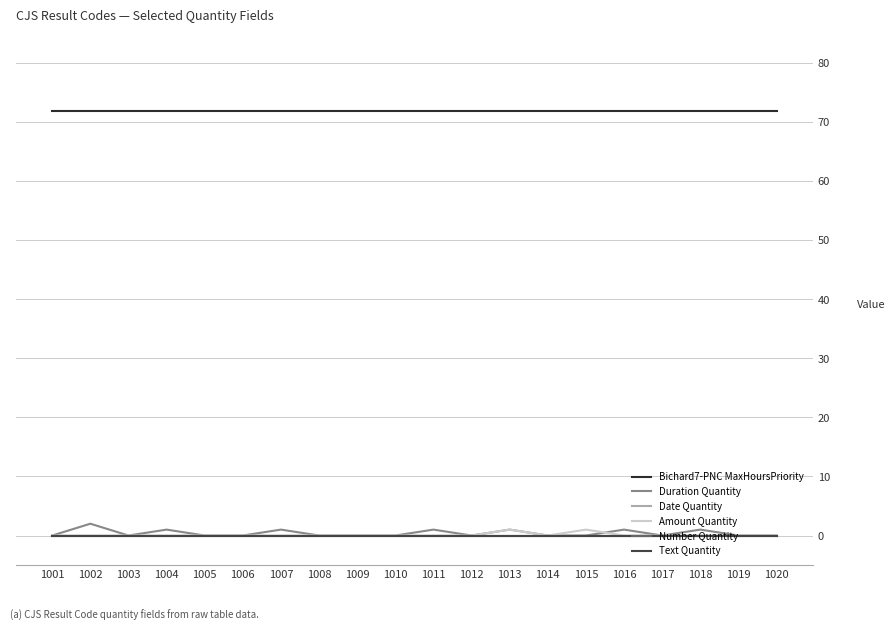

Reading left to right, what are all the values shown in this chart?

Bichard7-PNC MaxHoursPriority: 72	72	72	72	72	72	72	72	72	72	72	72	72	72	72	72	72	72	72	72
Duration Quantity: 0	2	0	1	0	0	1	0	0	0	1	0	1	0	0	1	0	1	0	0
Date Quantity: 0	0	0	0	0	0	0	0	0	0	0	0	0	0	0	0	0	0	0	0
Amount Quantity: 0	0	0	0	0	0	0	0	0	0	0	0	1	0	1	0	0	0	0	0
Number Quantity: 0	0	0	0	0	0	0	0	0	0	0	0	0	0	0	0	0	0	0	0
Text Quantity: 0	0	0	0	0	0	0	0	0	0	0	0	0	0	0	0	0	0	0	0